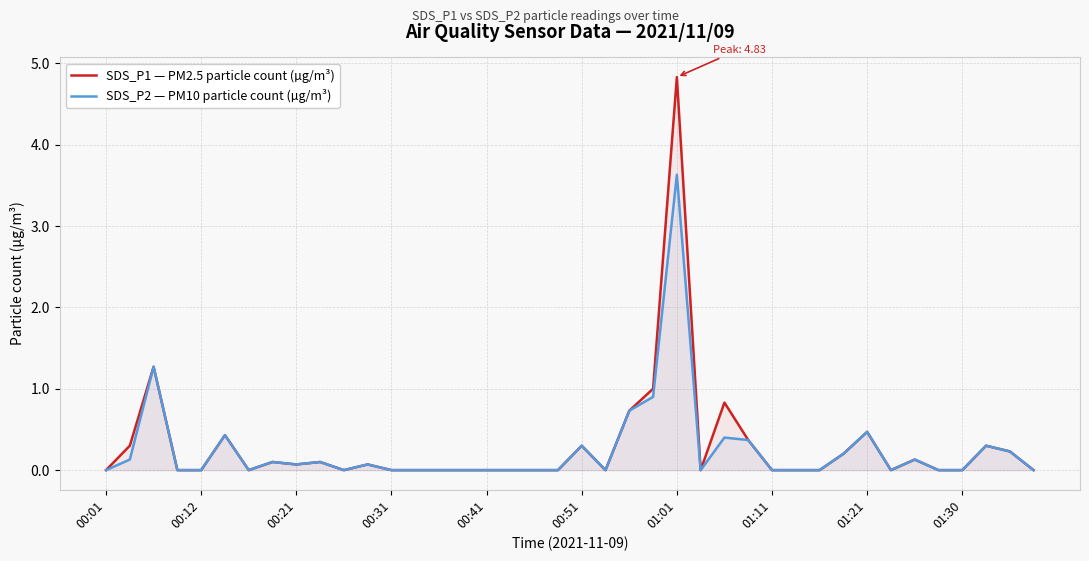

At which label does SDS_P1 — PM2.5 particle count (µg/m³) reach its peak?

01:01